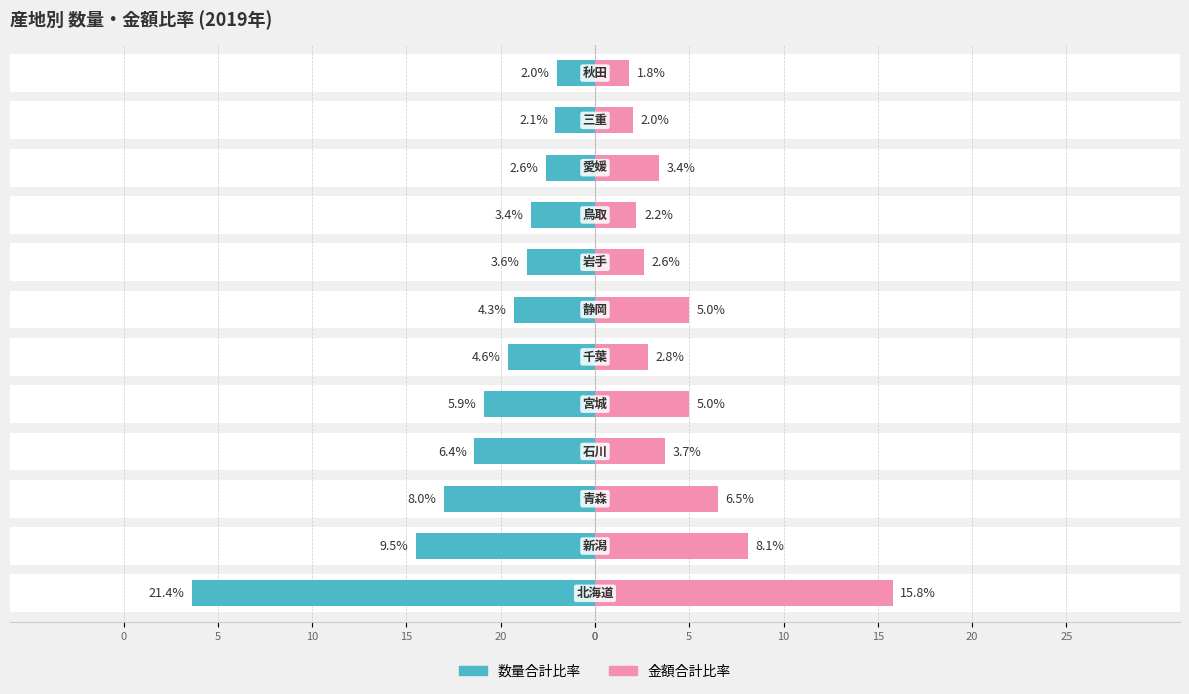

Rank the series at 0 from lowest to highest value.

数量合計比率, 金額合計比率